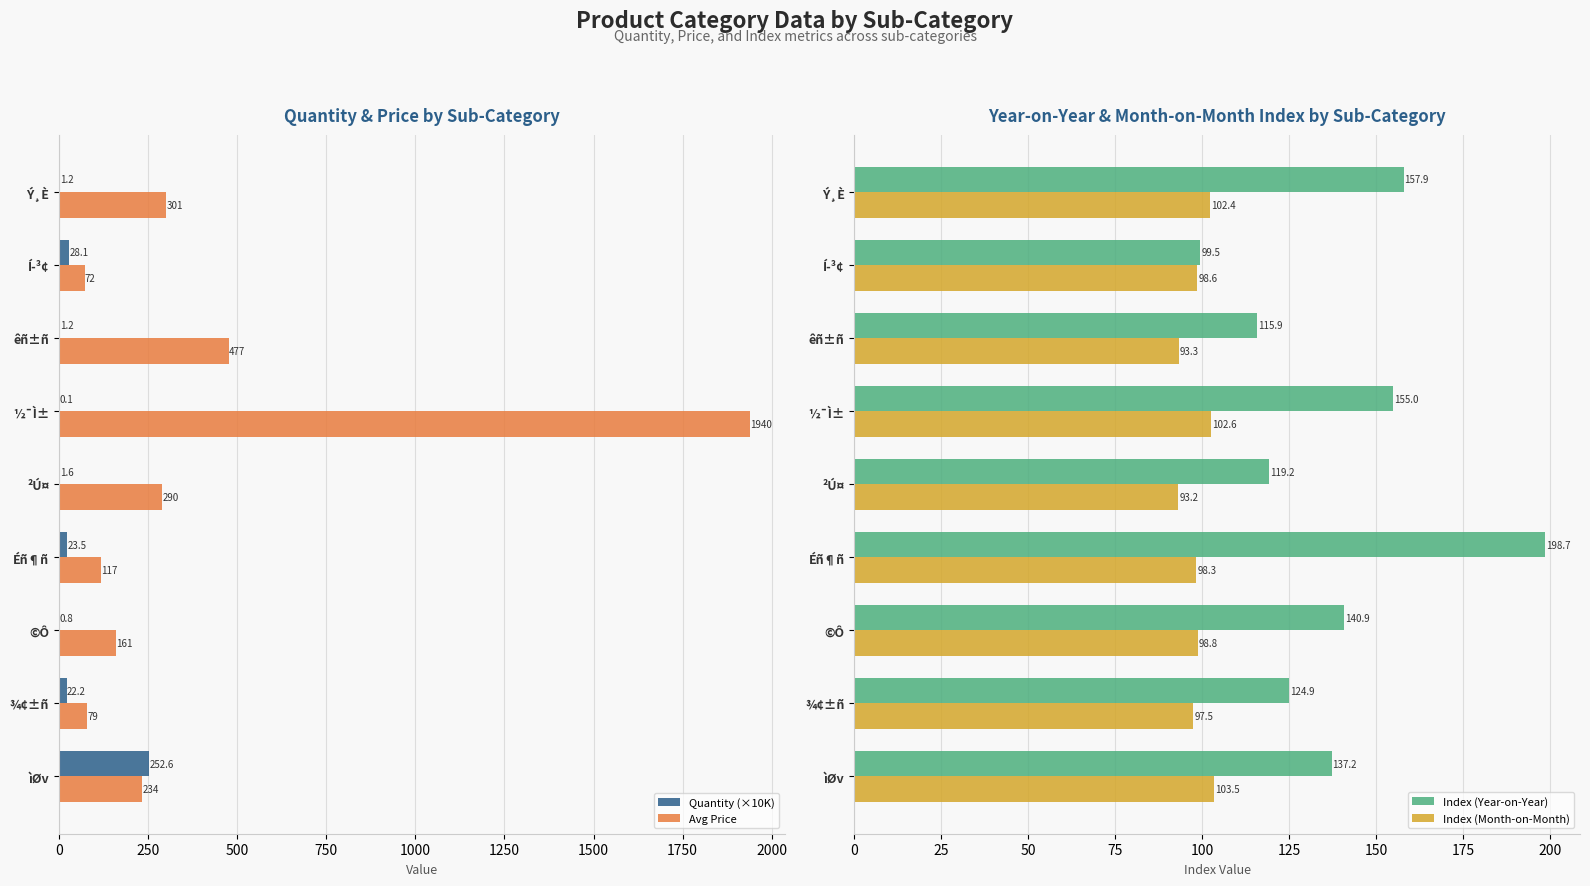

What is the approximate value of Avg Price at Éñ¶ñ?

117.0